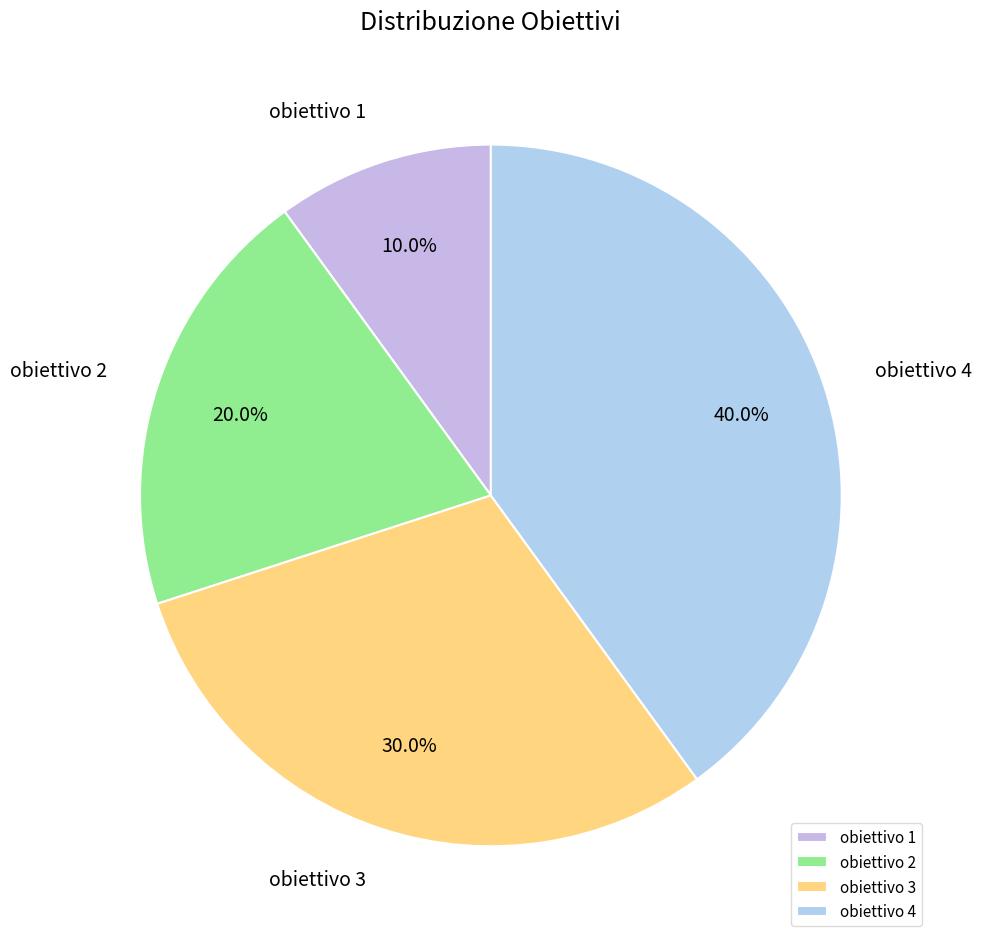

What portion of the pie excludes obiettivo 4?

60.0%